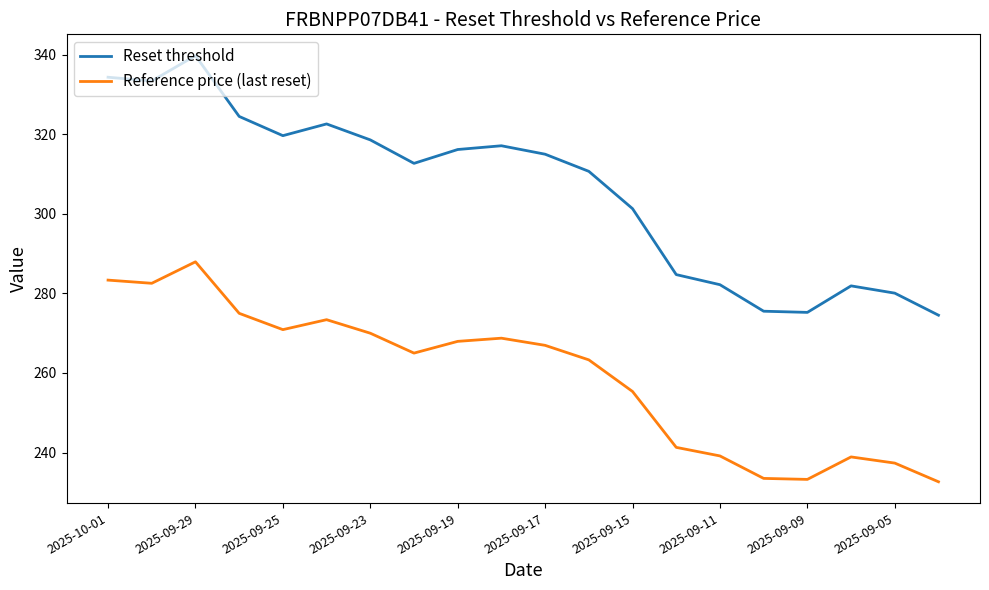

What is the maximum value shown in the chart?

339.8